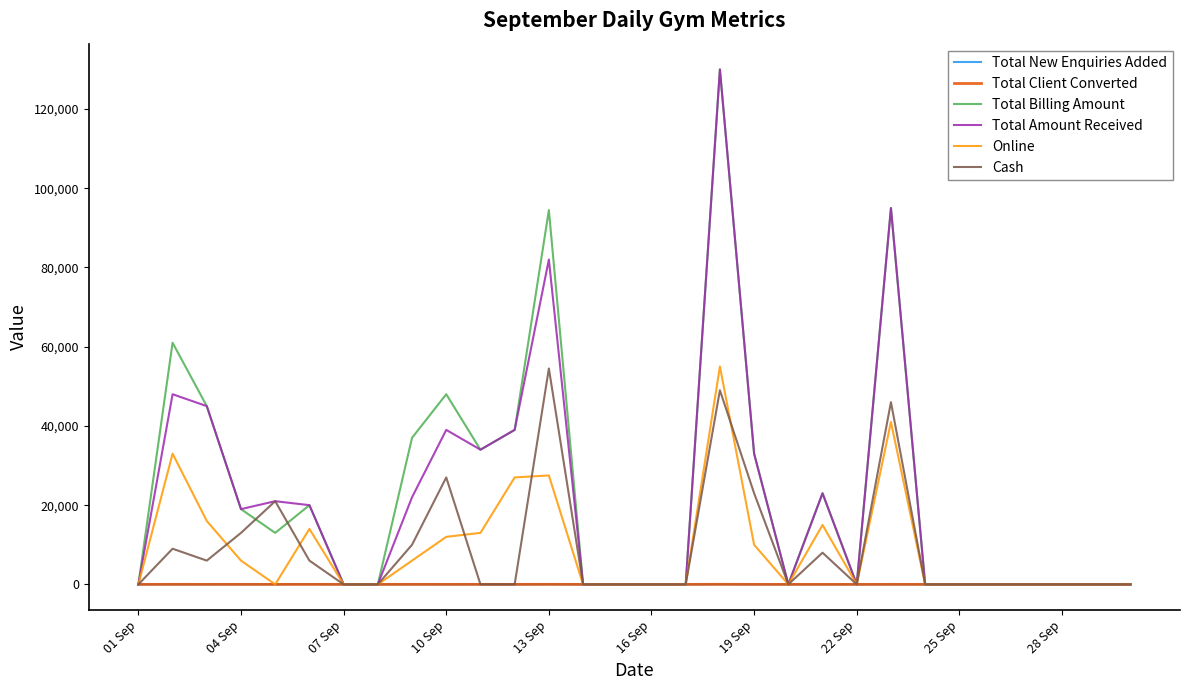

How many distinct data groups are displayed?

6